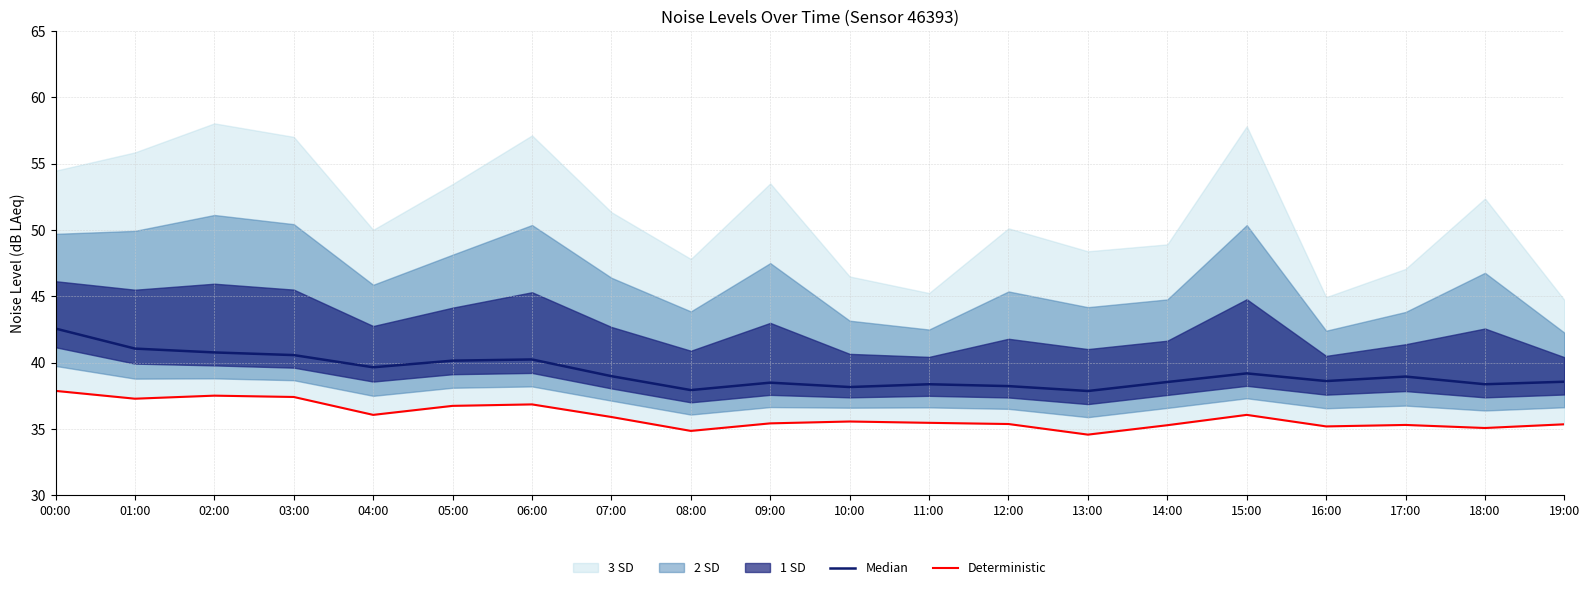

What is the difference between the highest and lowest values at 08:00?

3.1